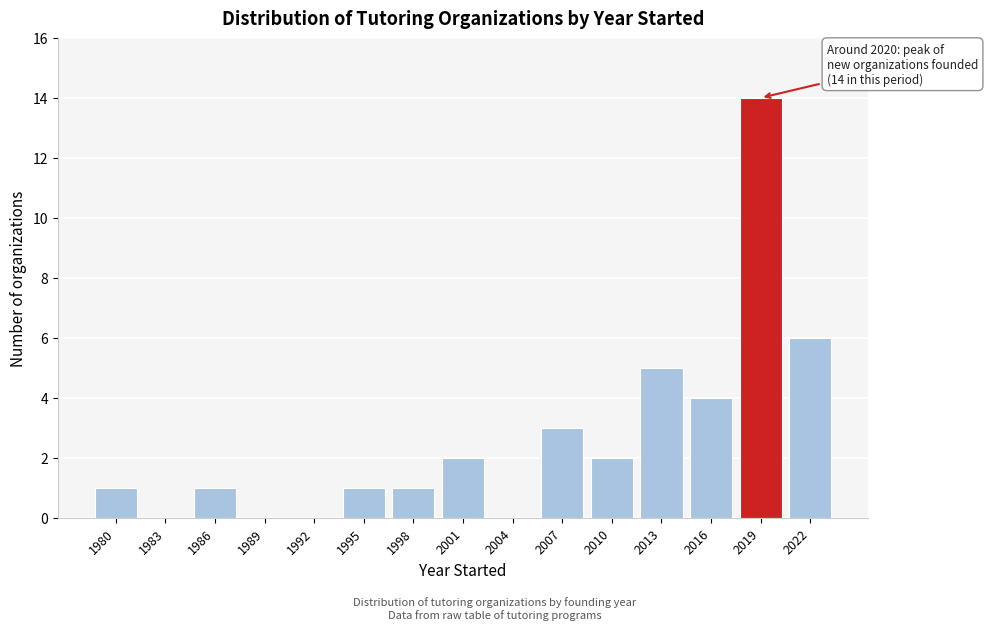

Reading left to right, extract all data points from this chart.

1980=1	1983=0	1986=1	1989=0	1992=0	1995=1	1998=1	2001=2	2004=0	2007=3	2010=2	2013=5	2016=4	2019=14	2022=6